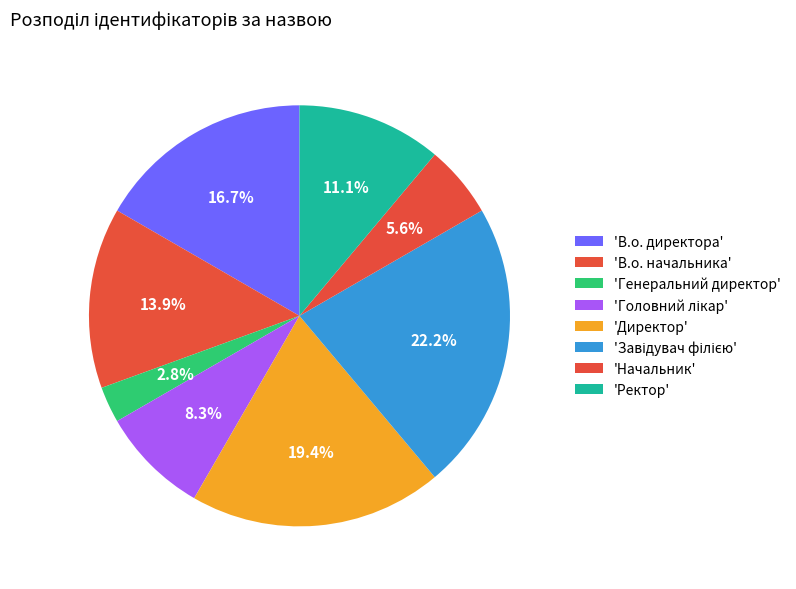

Which slice is the smallest?

Генеральний директор